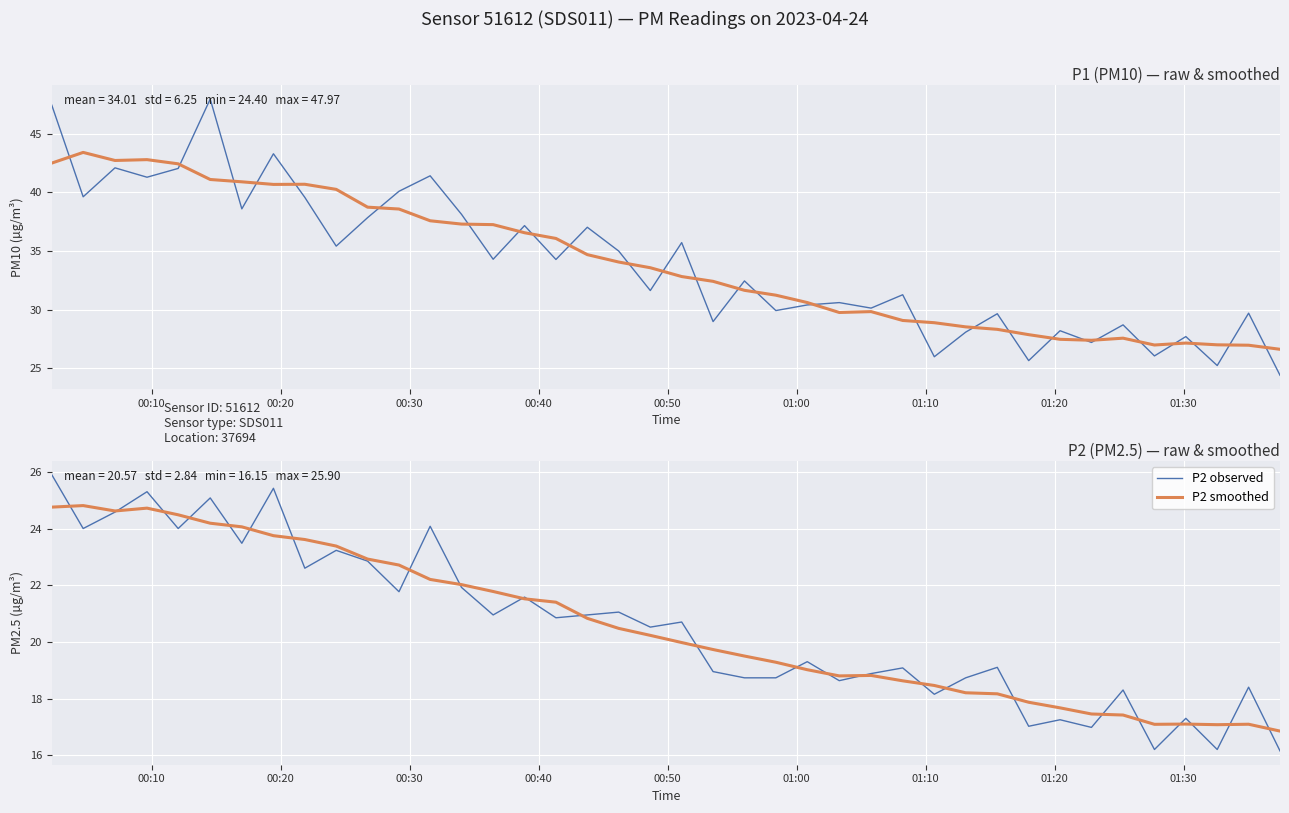

What is the lowest value of the P2 smoothed series?

16.9